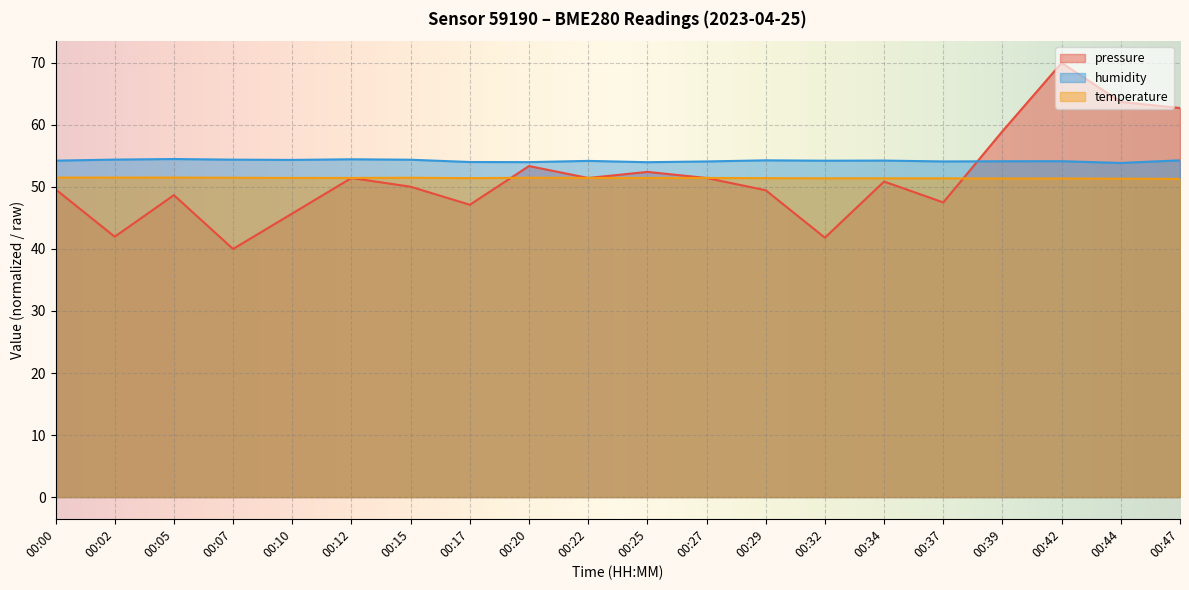

The humidity series shows 54.1 at 00:37. True or false?

True